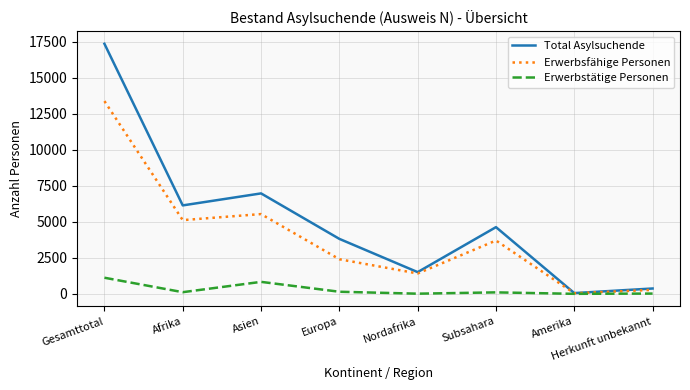

What is the sum of the Erwerbstätige Personen values at Asien and Herkunft unbekannt?

854